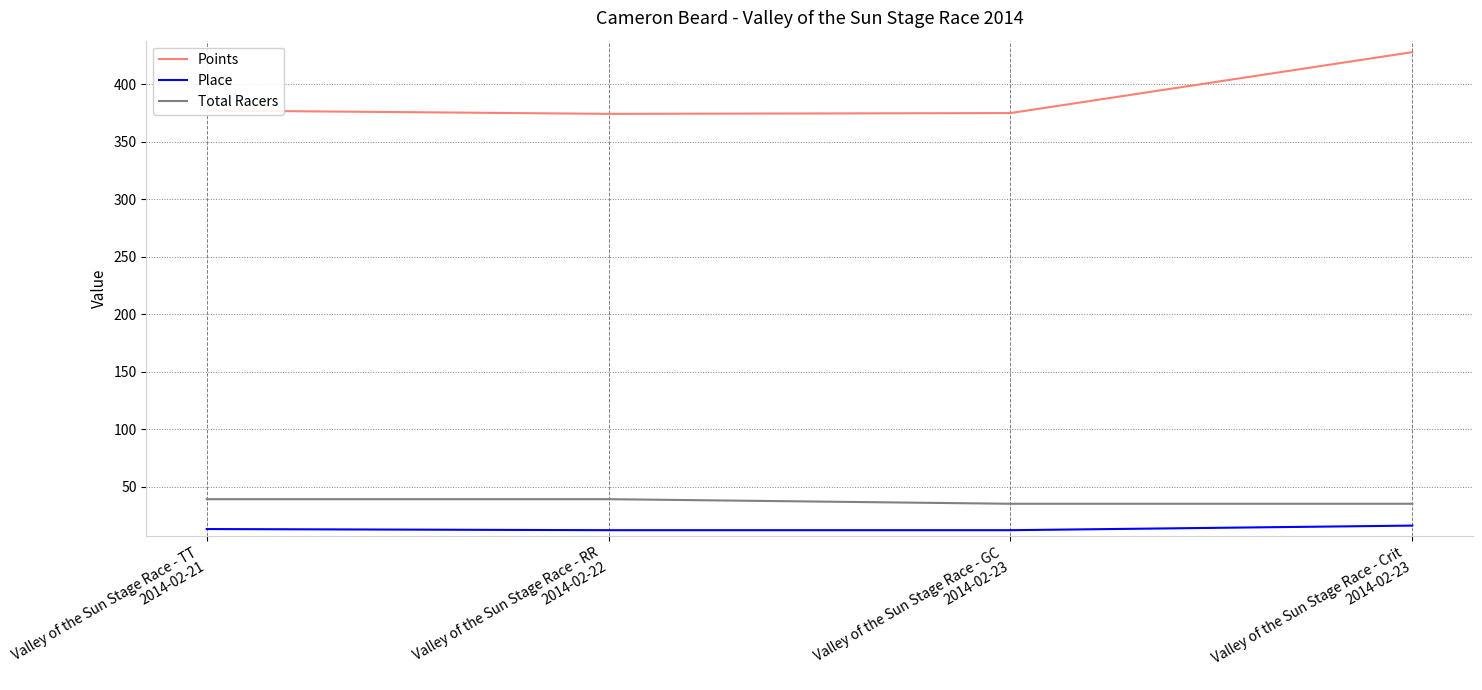

The Points series shows 639.3 at Valley of the Sun Stage Race - RR
2014-02-22. True or false?

False